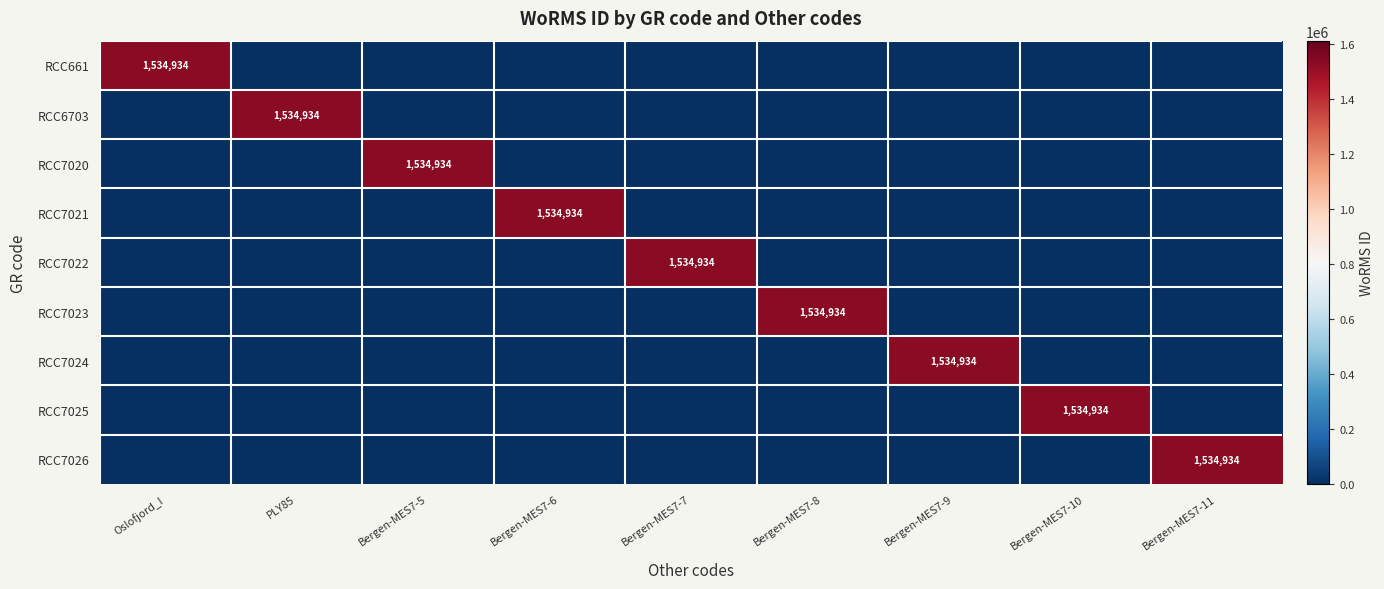

What is the difference between the highest and lowest values at Bergen-MES7-11?

1534934